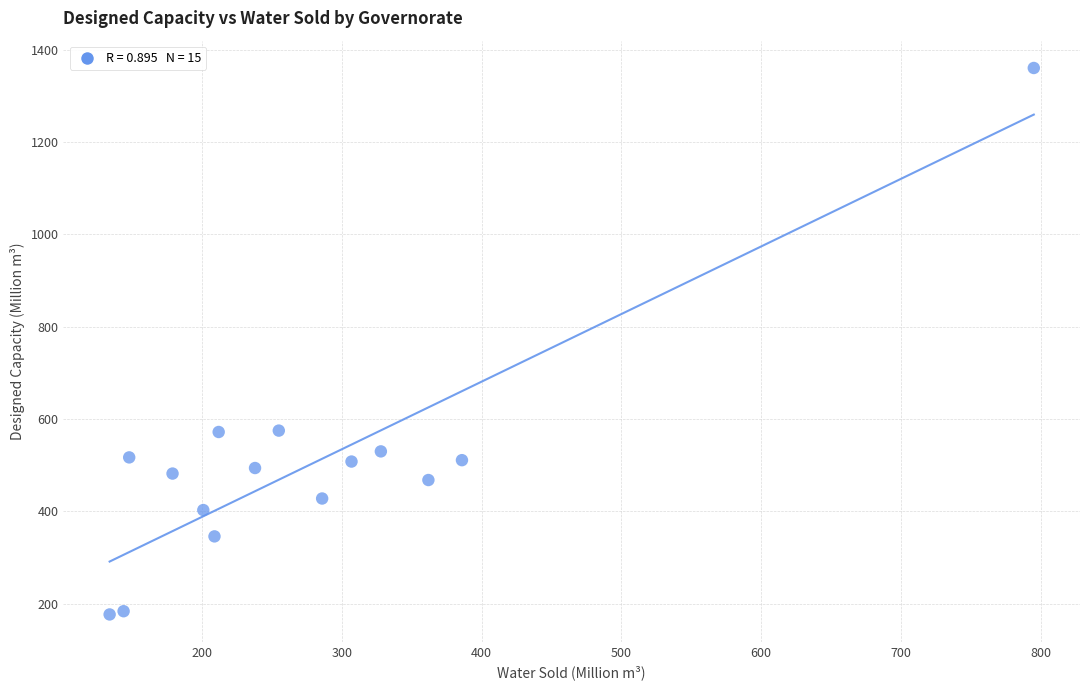

What is the range of Y values (max minus min)?

1183